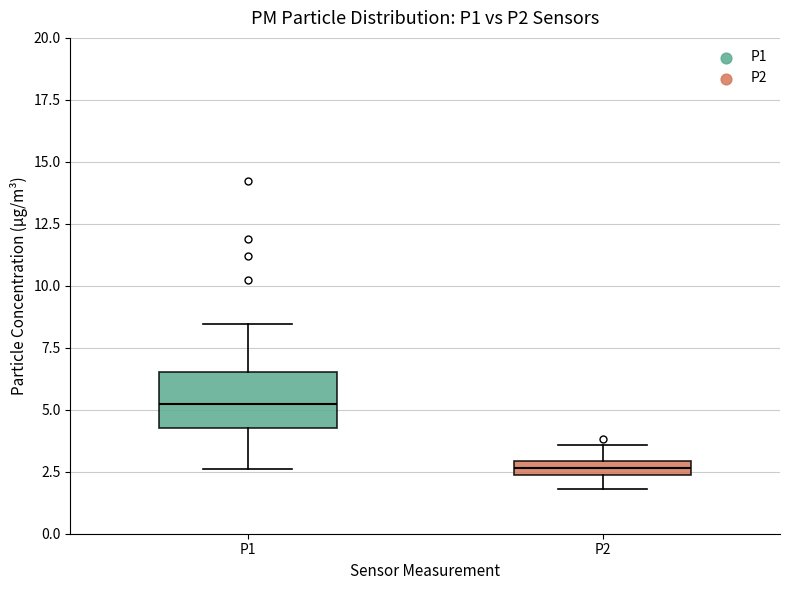

Comparing the boxes themselves (not the whiskers), which one is the tallest?

P1